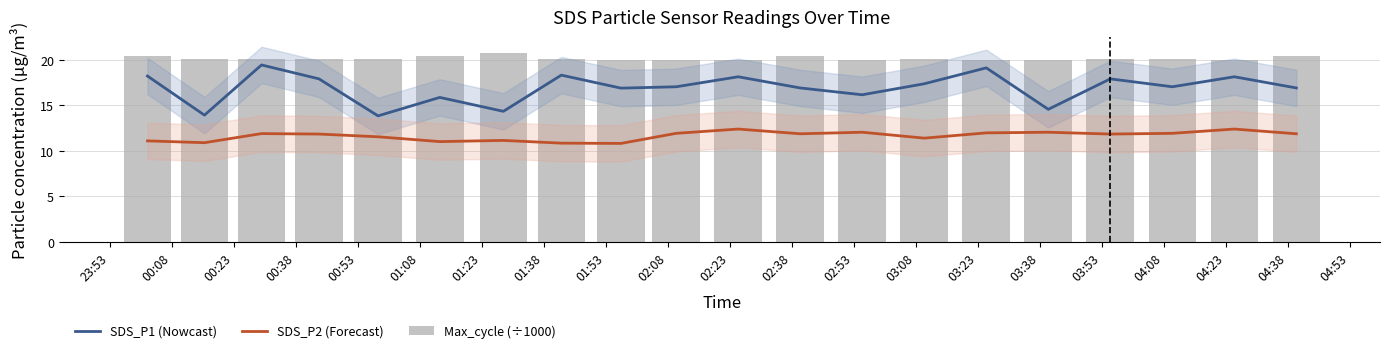

What is the value of the SDS_P2 (Forecast) bar at the 7th from the left?

11.2